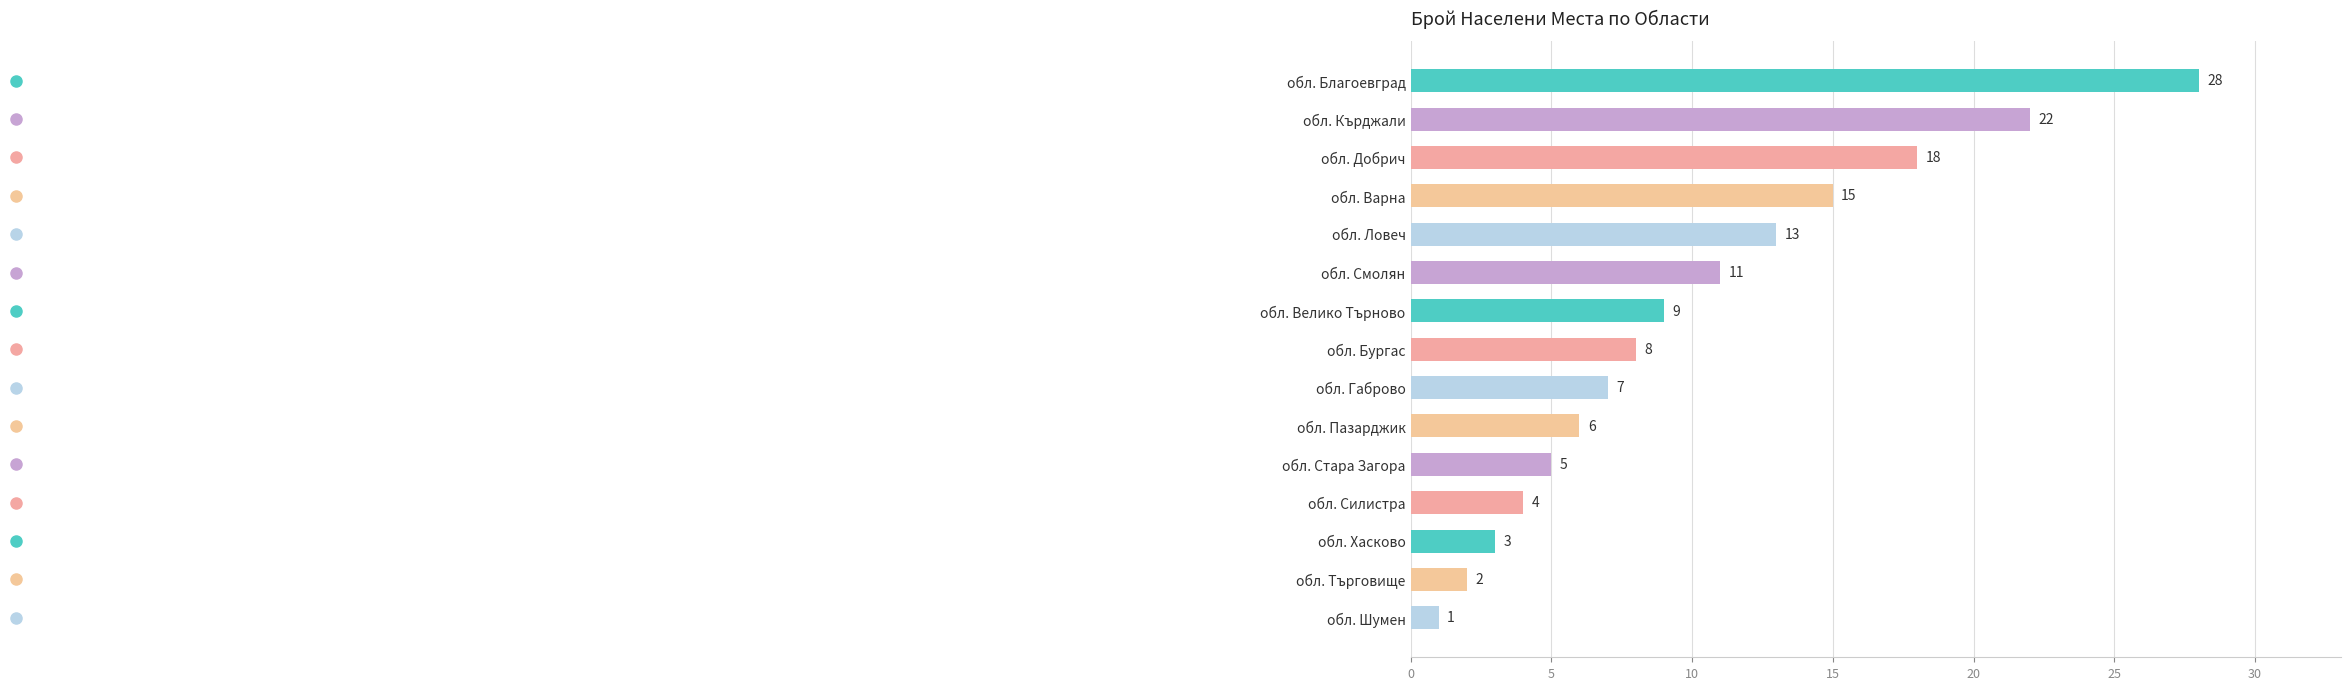

What is the sum of all values?

152